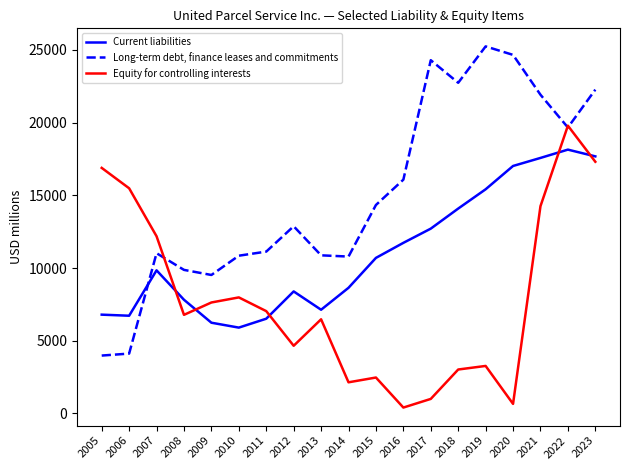

Is it true that Long-term debt, finance leases and commitments equals 24289 at 2017?

True